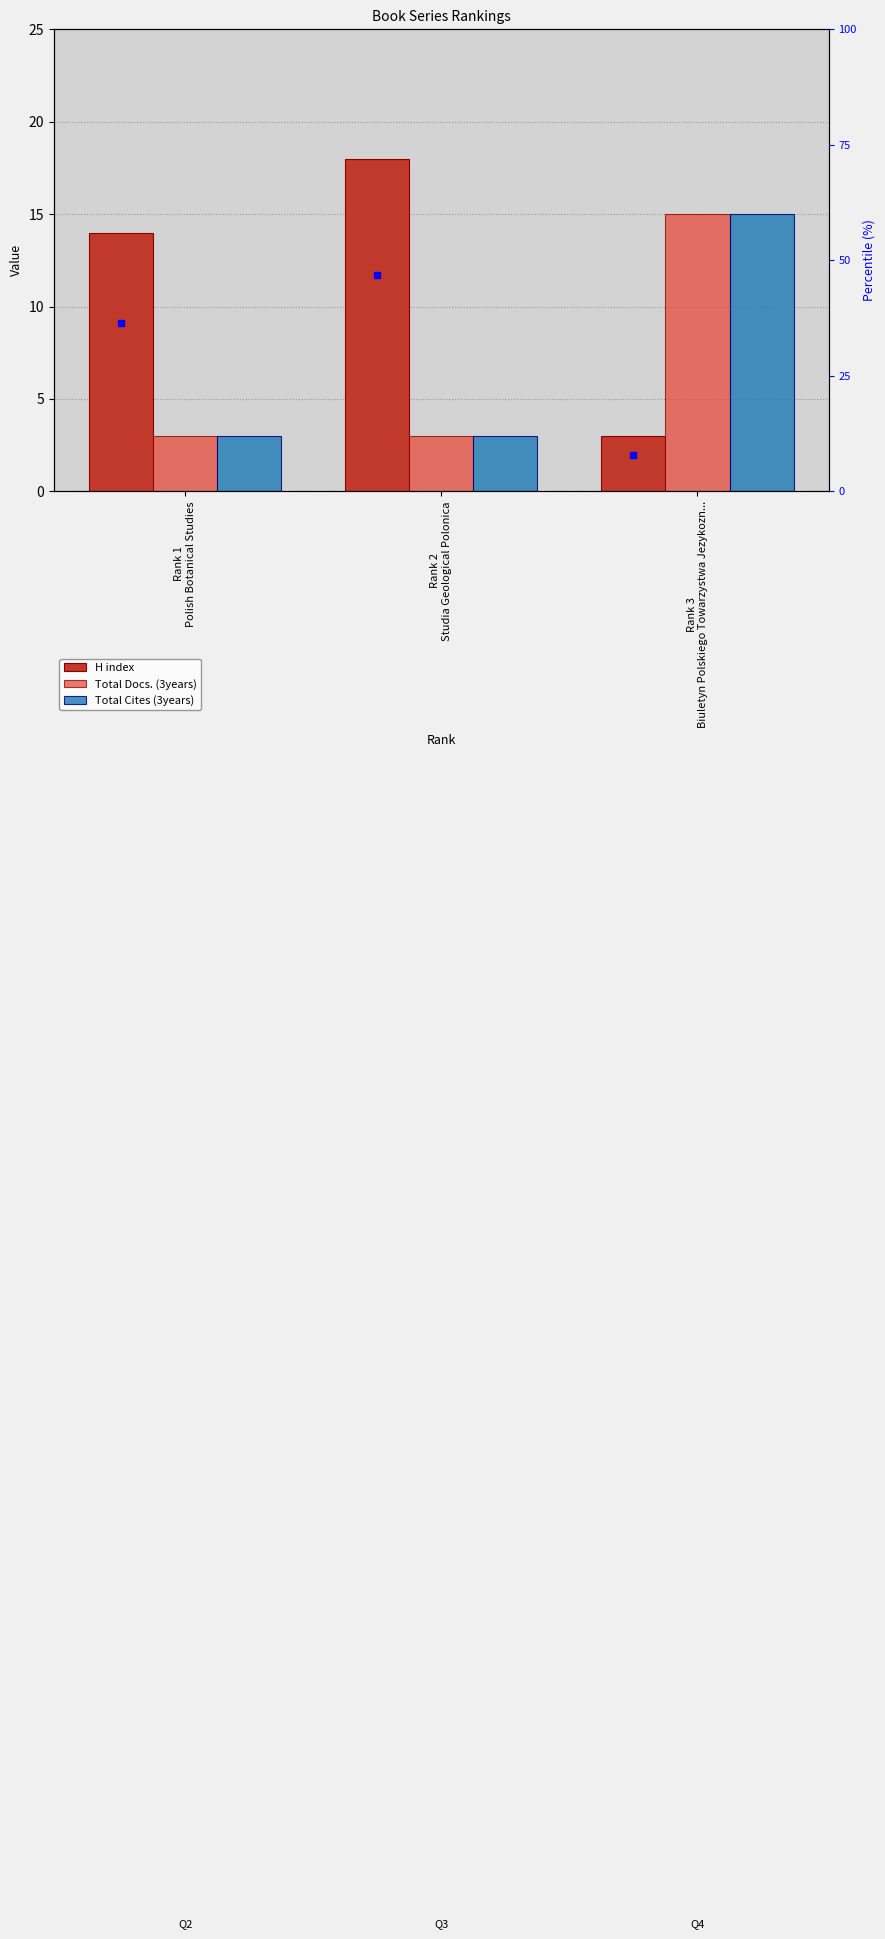

What position from the left is Rank 2
Studia Geological Polonica?

2